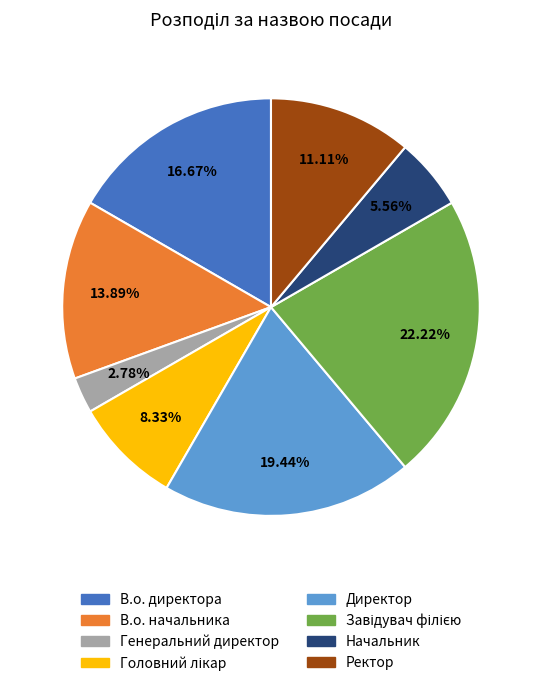

What portion of the pie excludes Директор?

80.6%